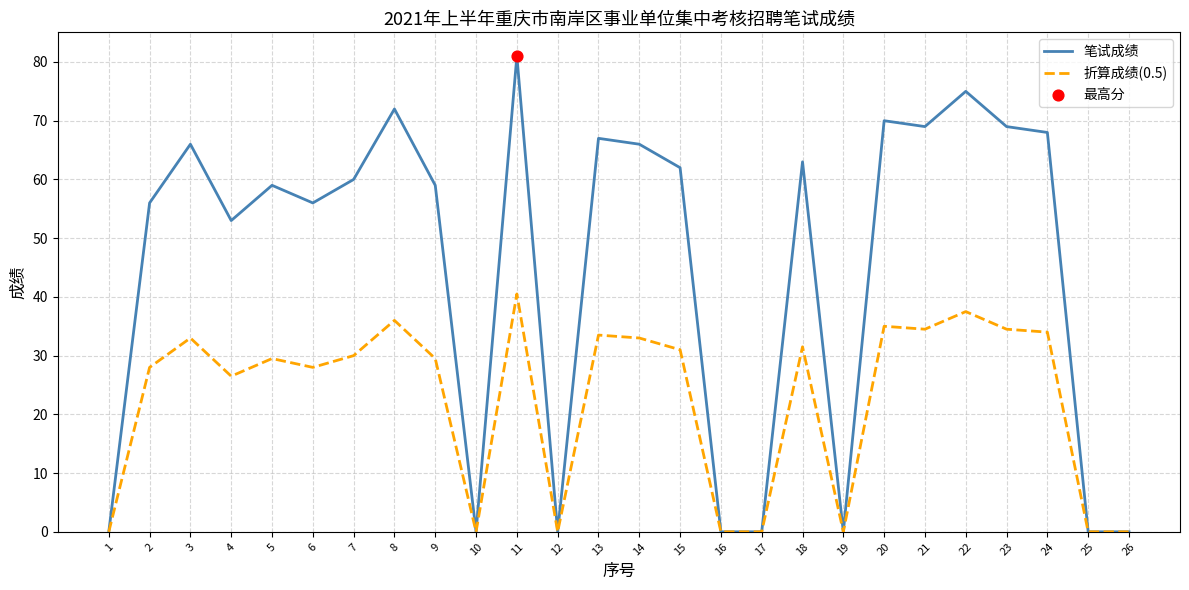

The value of 折算成绩(0.5) at 20 is 35.0. True or false?

True